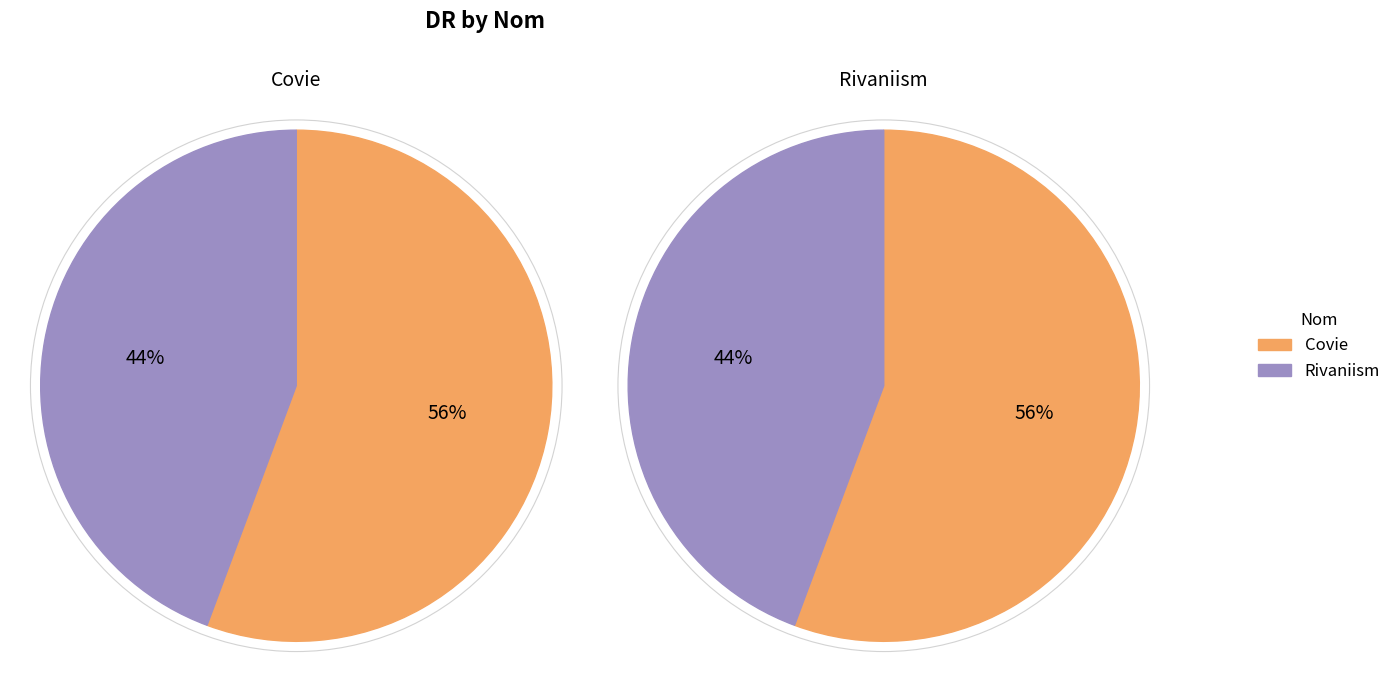

How many segments does this pie chart have?

2